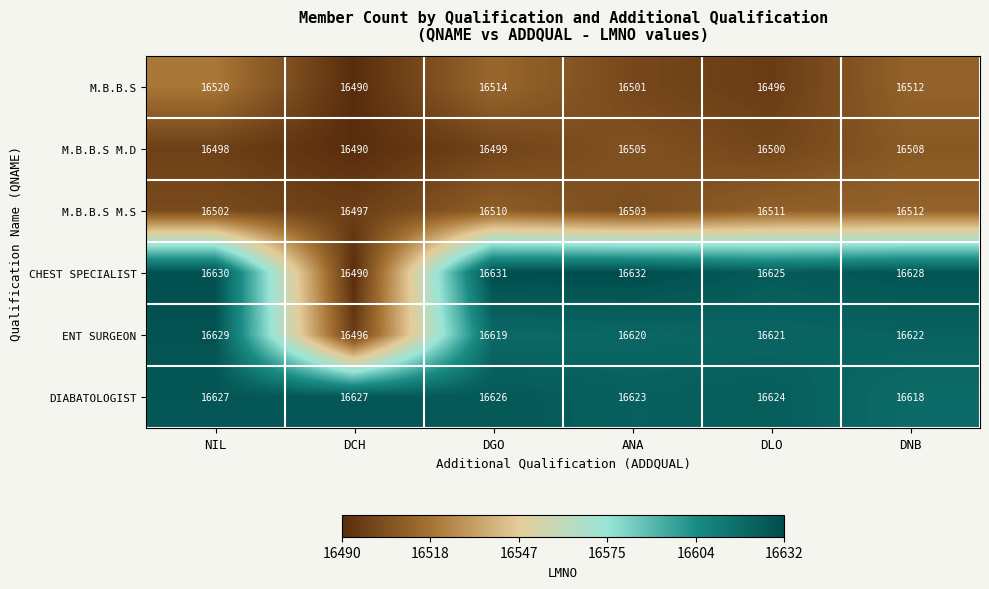

Rank the series by their maximum value, from lowest to highest.

M.B.B.S M.D, M.B.B.S M.S, M.B.B.S, DIABATOLOGIST, ENT SURGEON, CHEST SPECIALIST